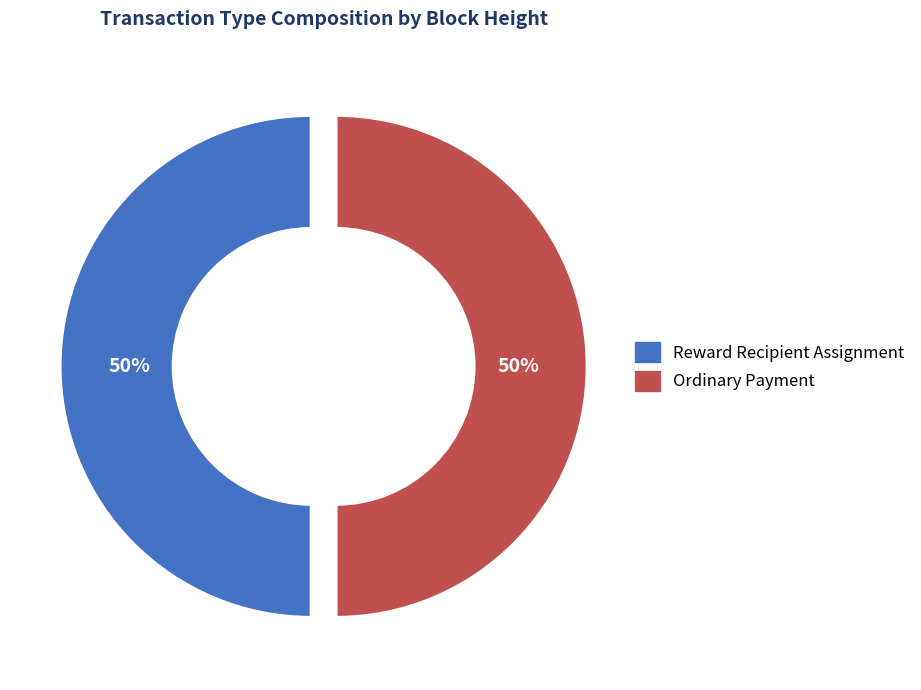

What percentage is the Reward Recipient Assignment slice, to the nearest percent?

50%